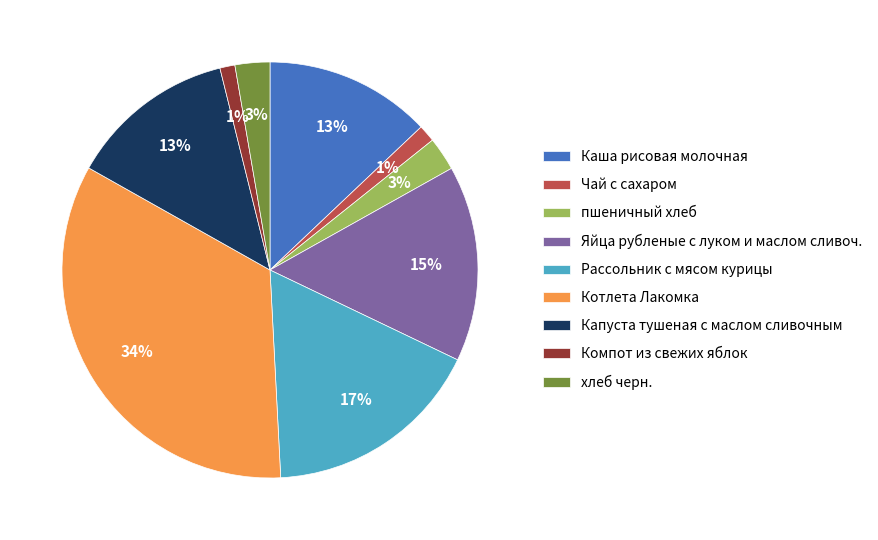

Do пшеничный хлеб and Компот из свежих яблок together represent more than half of the pie?

No